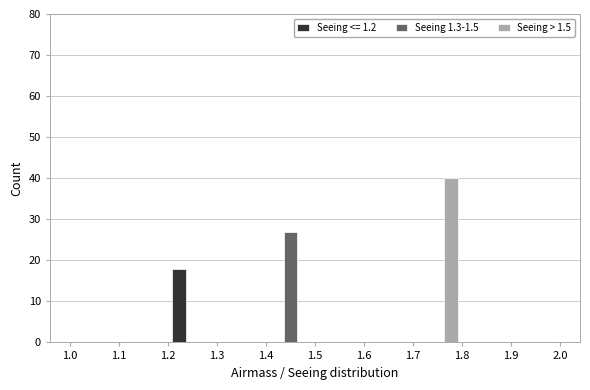

Reading left to right, transcribe this chart: for each range on the x-axis, give the height of each series' bar. The values are not printed on the chart, so give them approximately, as read against the axis.

1.0 to 1.1: Seeing <= 1.2=0	Seeing 1.3-1.5=0	Seeing > 1.5=0
1.1 to 1.2: Seeing <= 1.2=0	Seeing 1.3-1.5=0	Seeing > 1.5=0
1.2 to 1.3: Seeing <= 1.2=18	Seeing 1.3-1.5=0	Seeing > 1.5=0
1.3 to 1.4: Seeing <= 1.2=0	Seeing 1.3-1.5=0	Seeing > 1.5=0
1.4 to 1.5: Seeing <= 1.2=0	Seeing 1.3-1.5=27	Seeing > 1.5=0
1.5 to 1.6: Seeing <= 1.2=0	Seeing 1.3-1.5=0	Seeing > 1.5=0
1.6 to 1.7: Seeing <= 1.2=0	Seeing 1.3-1.5=0	Seeing > 1.5=0
1.7 to 1.8: Seeing <= 1.2=0	Seeing 1.3-1.5=0	Seeing > 1.5=40
1.8 to 1.9: Seeing <= 1.2=0	Seeing 1.3-1.5=0	Seeing > 1.5=0
1.9 to 2.0: Seeing <= 1.2=0	Seeing 1.3-1.5=0	Seeing > 1.5=0